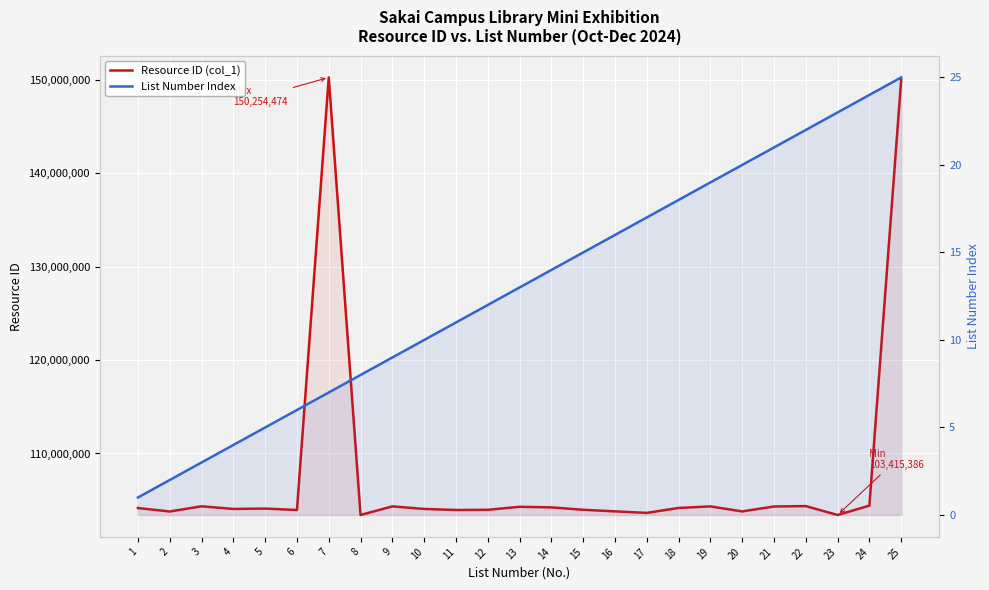

How many lines are shown in the chart?

2